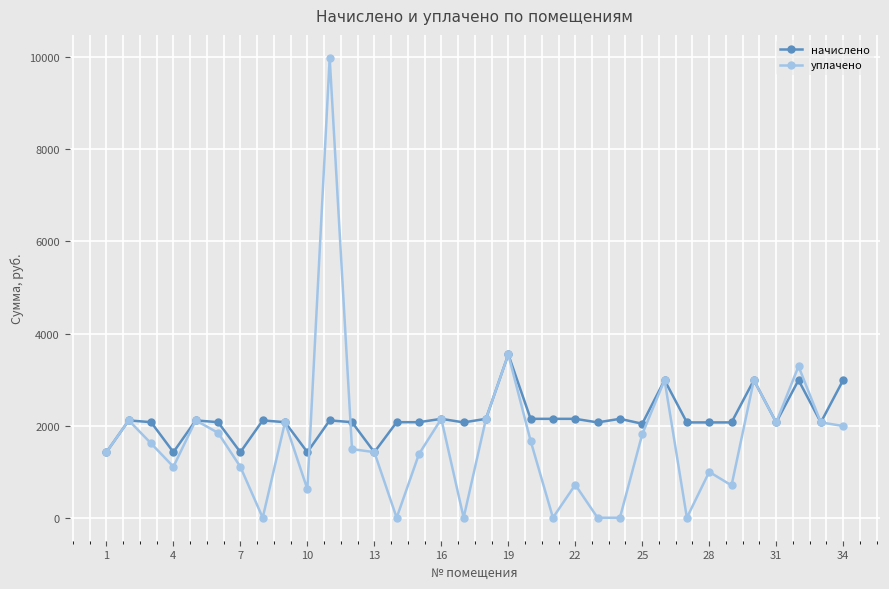

What is the minimum value for начислено?

1424.0